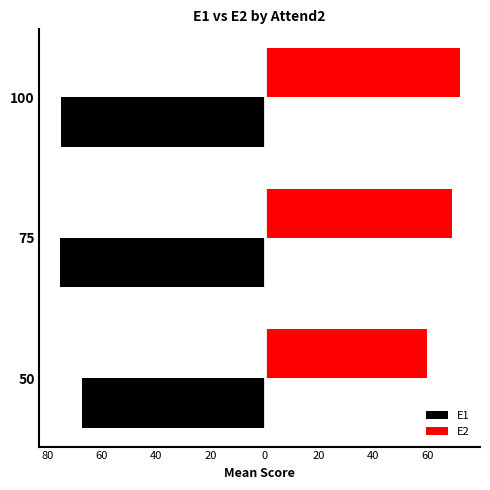

What is the difference between the maximum and minimum values in the E1 series?

8.4